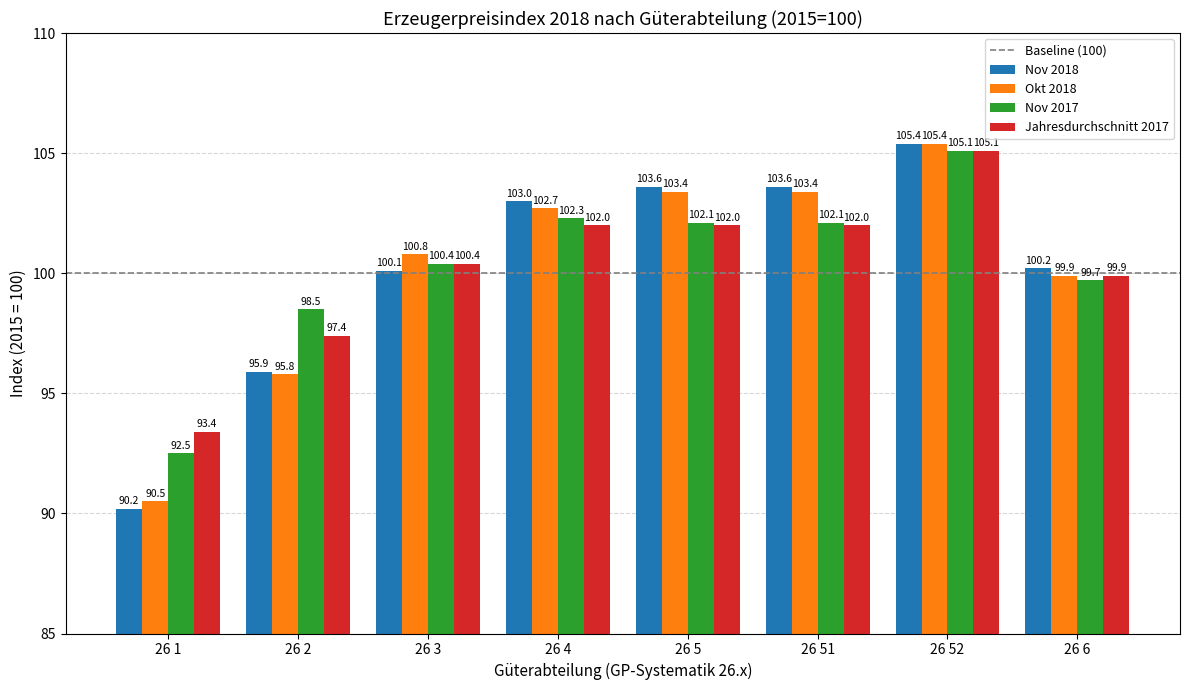

What is the value of the Okt 2018 bar at the 2nd from the left?

95.8